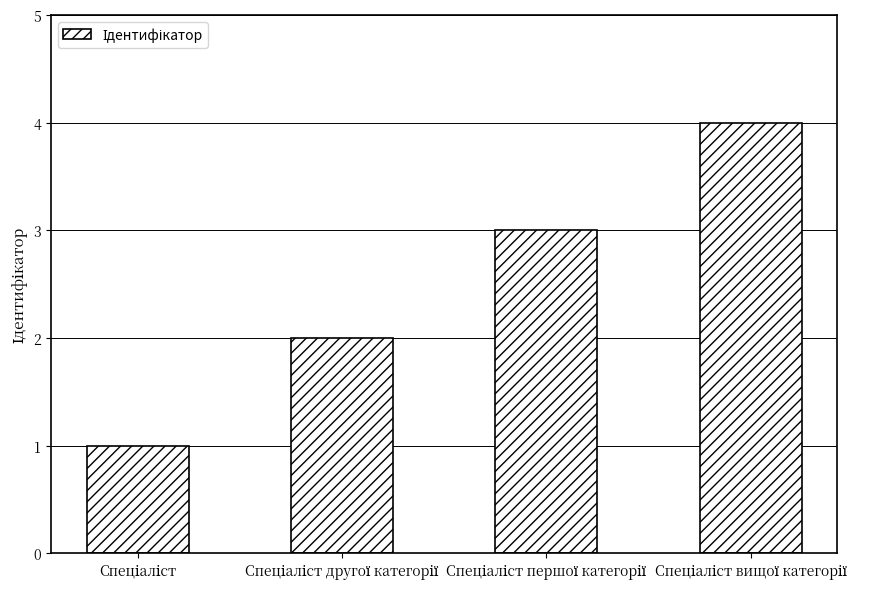

What is the maximum value shown in the chart?

4